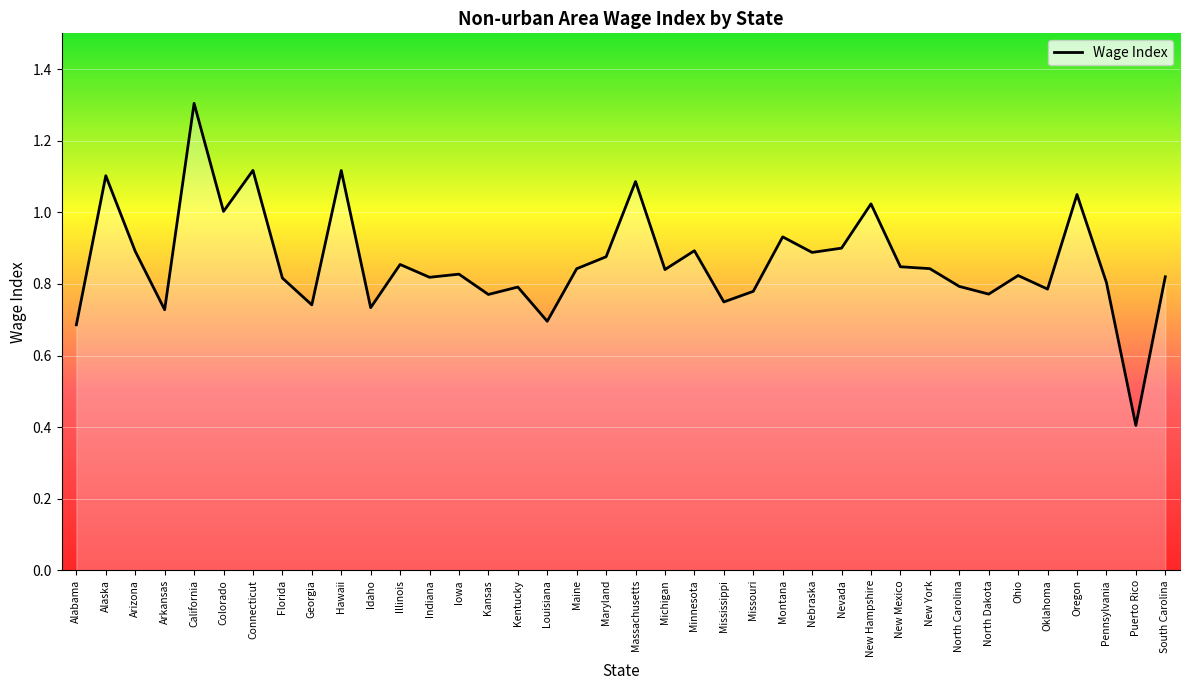

Between Connecticut and California, which is larger?

California